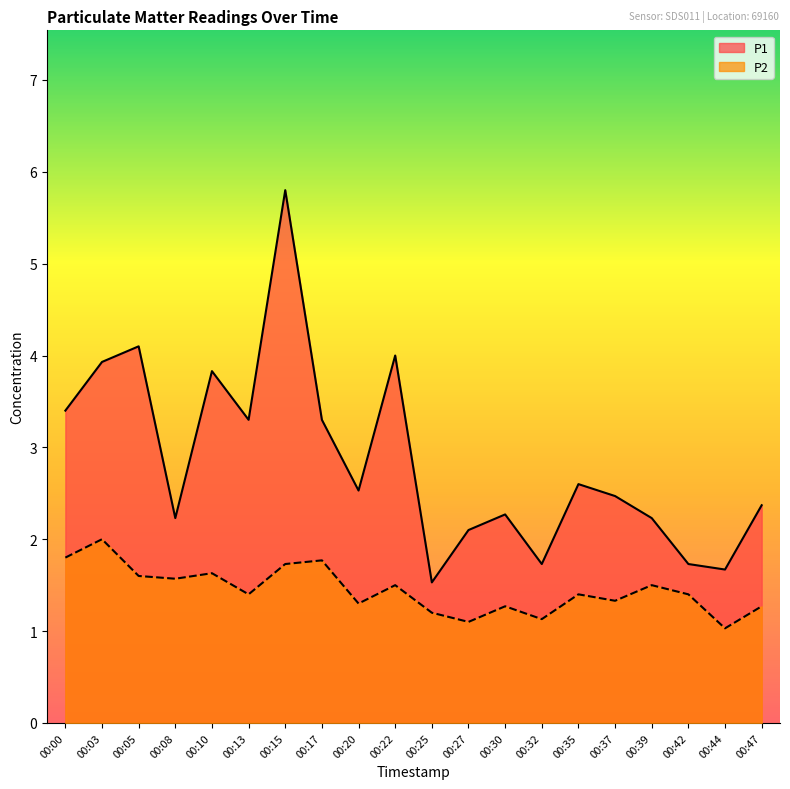

In P2, how many points are lower than both neighbors (excluding endpoints)?

7